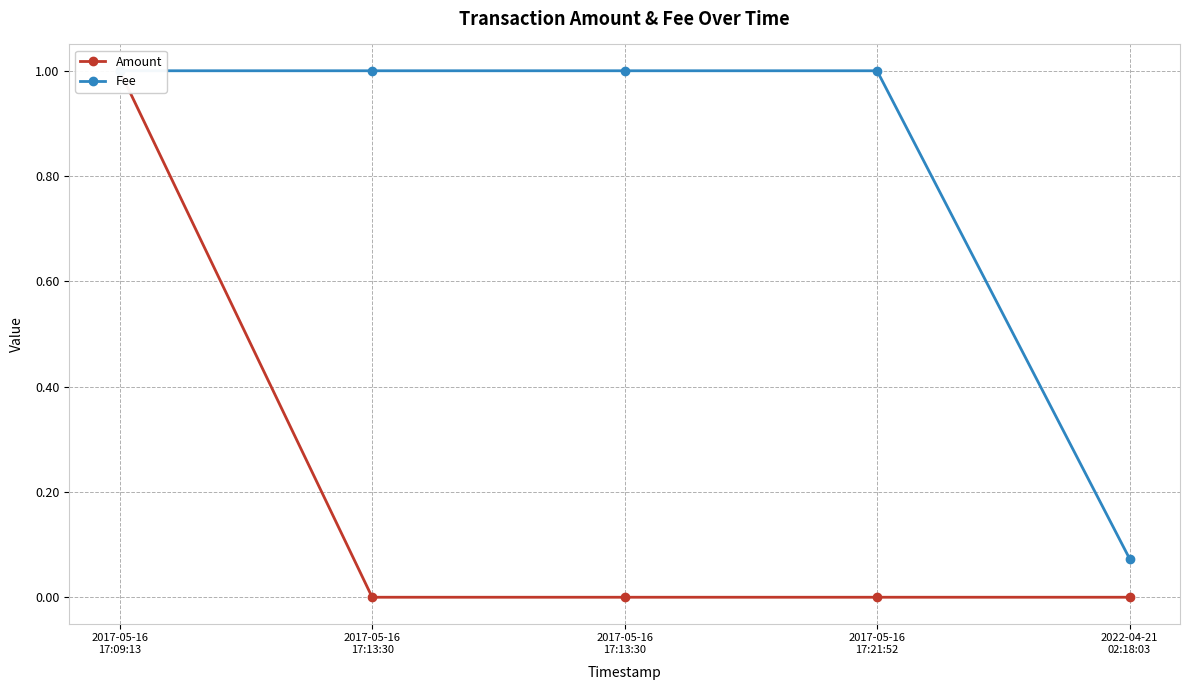

True or false: Amount has a value of -0.5 at 2017-05-16
17:21:52.

False